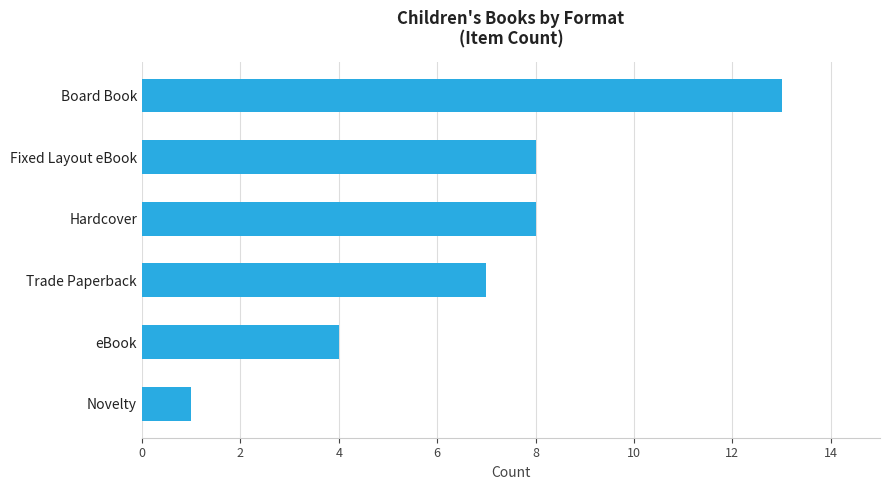

Read the value at Hardcover.

8